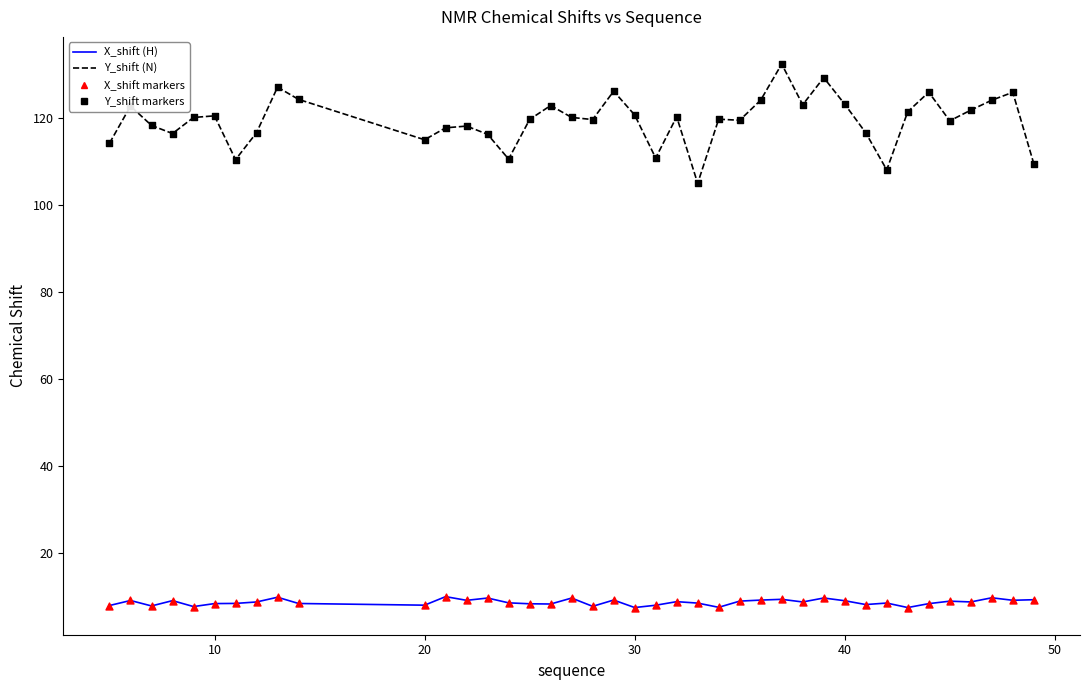

Which series has the largest range (max minus min)?

Y_shift (N)